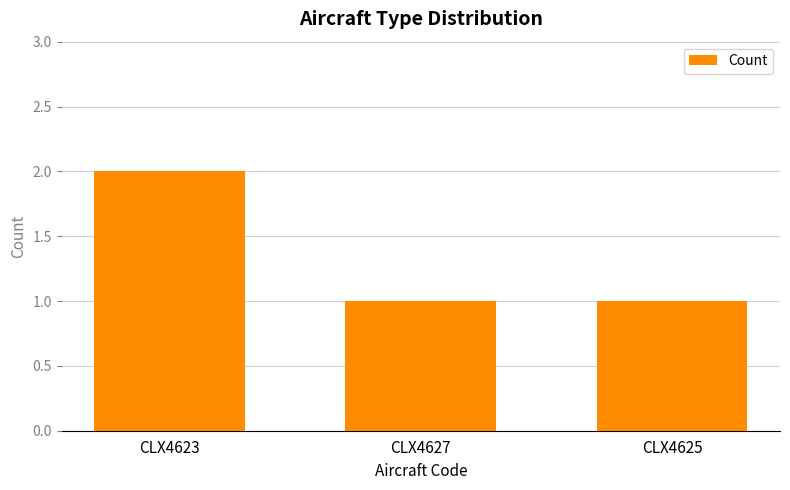

Reading left to right, extract all data points from this chart.

CLX4623=2	CLX4627=1	CLX4625=1